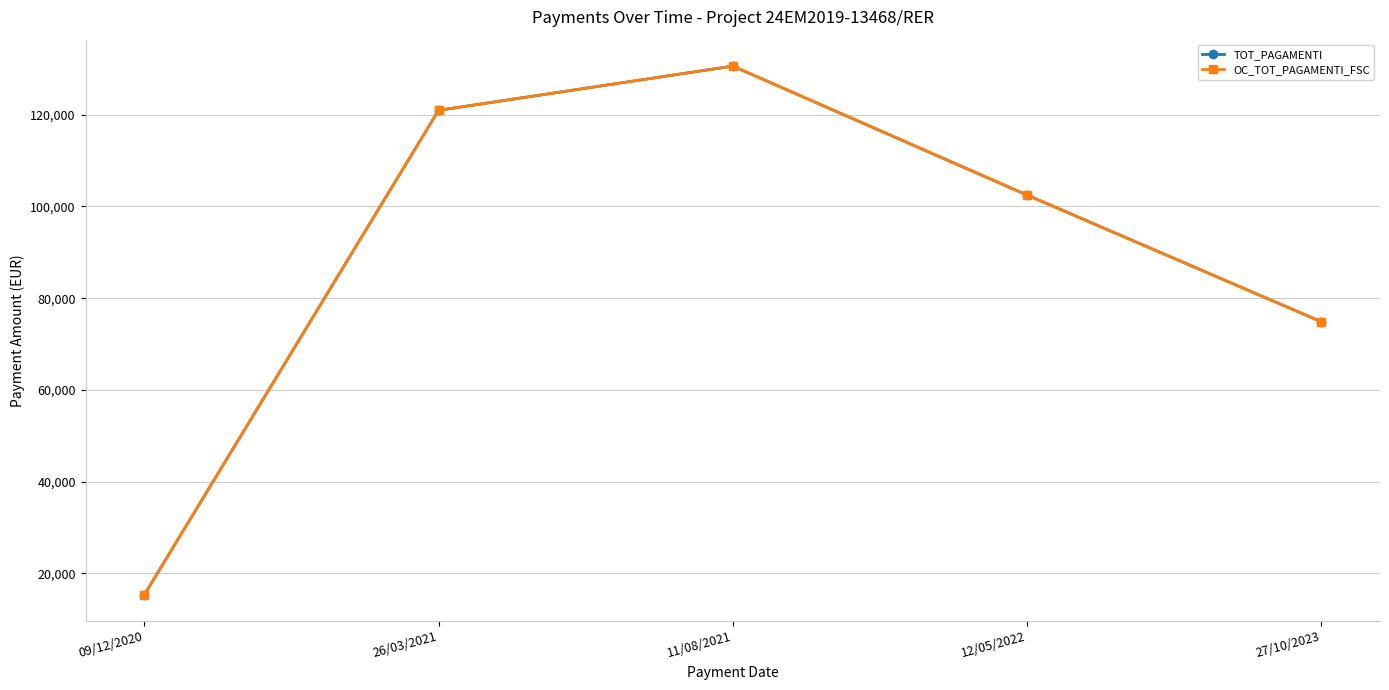

Which has a higher value, 12/05/2022 or 11/08/2021?

11/08/2021